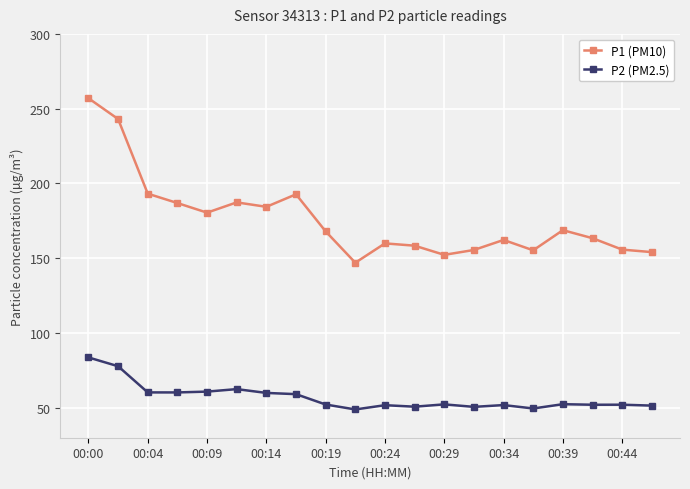

What is the value of the P1 (PM10) point at the 20th from the left?

154.1